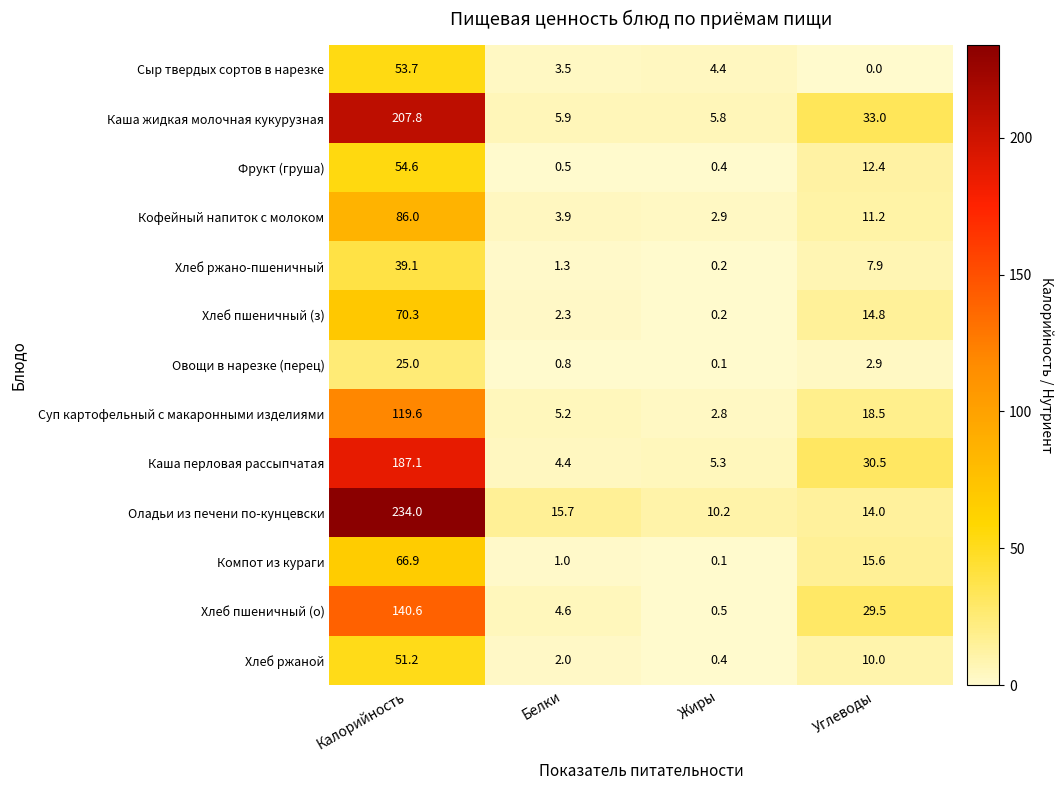

What is the spread (max minus min) of values at Углеводы?

33.0